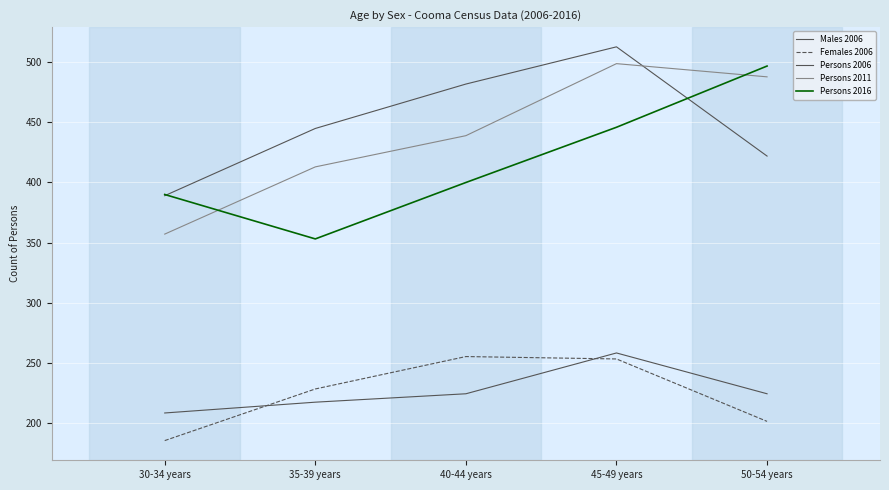

Count the number of categories in the chart.

5